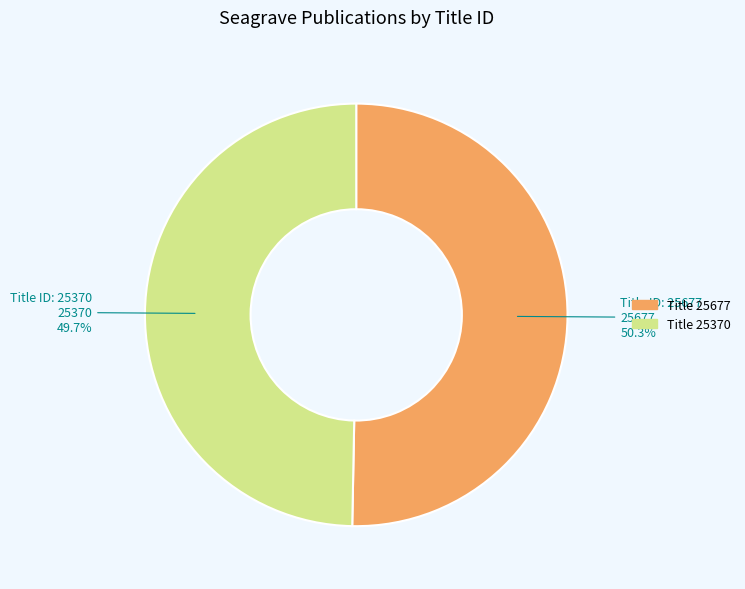

Is there any slice that represents more than half of the pie?

Yes